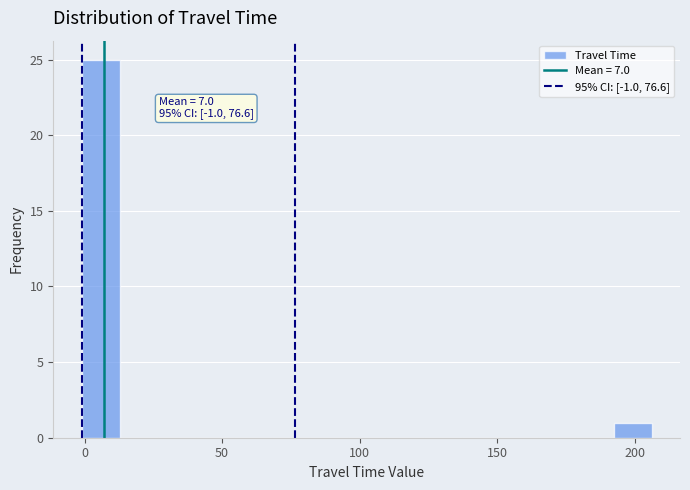

Around what value on the x-axis is the tallest bar? Give the approximate position of its centre, as read against the axis.

5